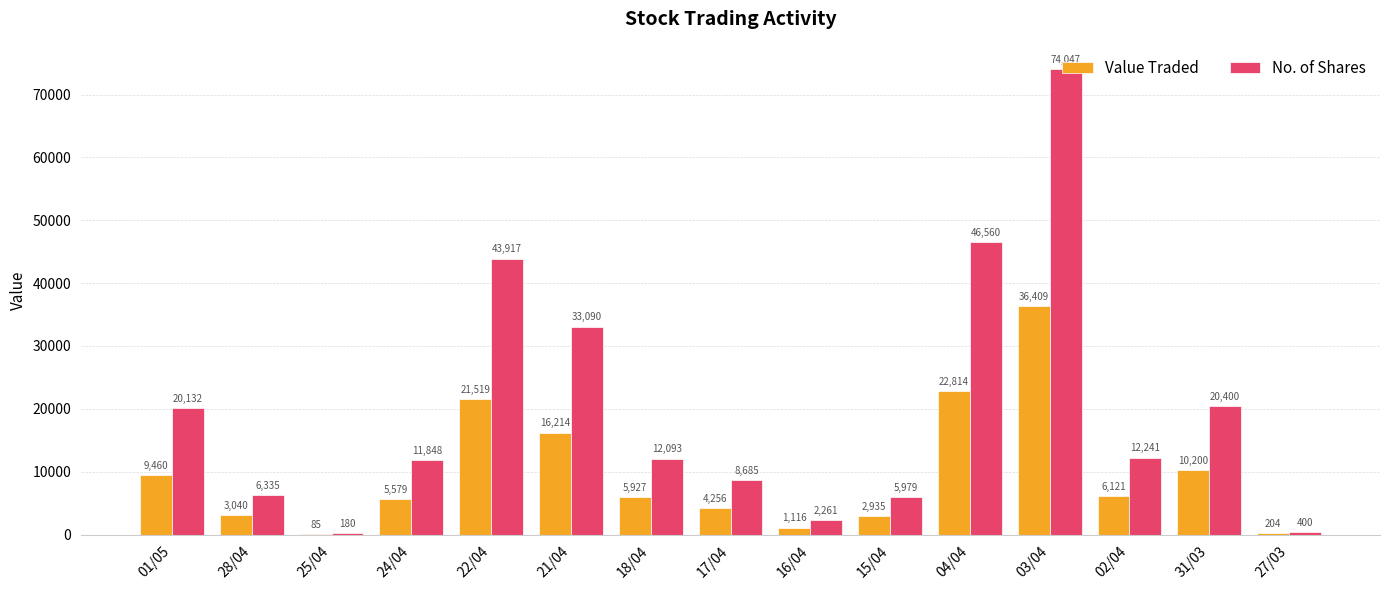

Which series has the largest total across all categories?

No. of Shares